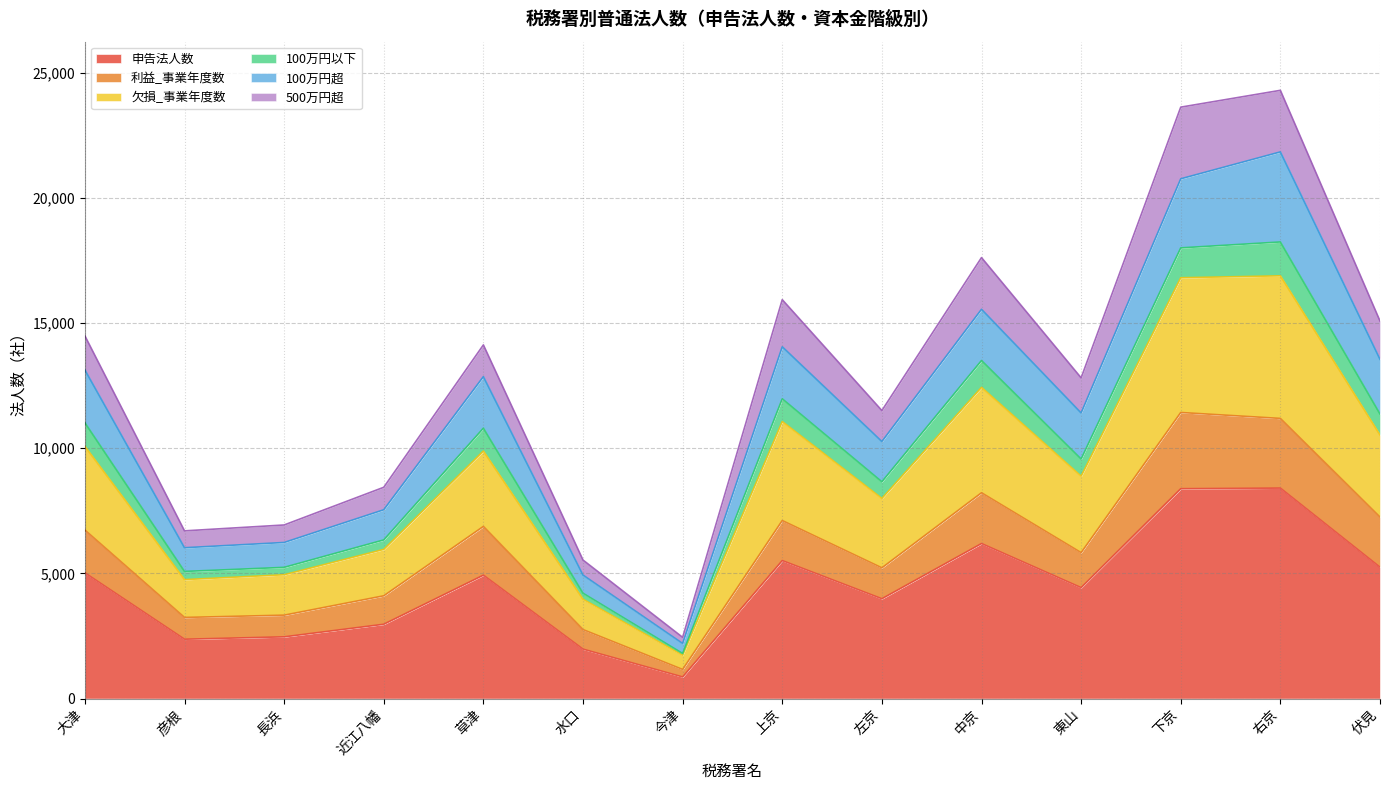

True or false: 申告法人数 has a value of 2371 at 彦根.

True